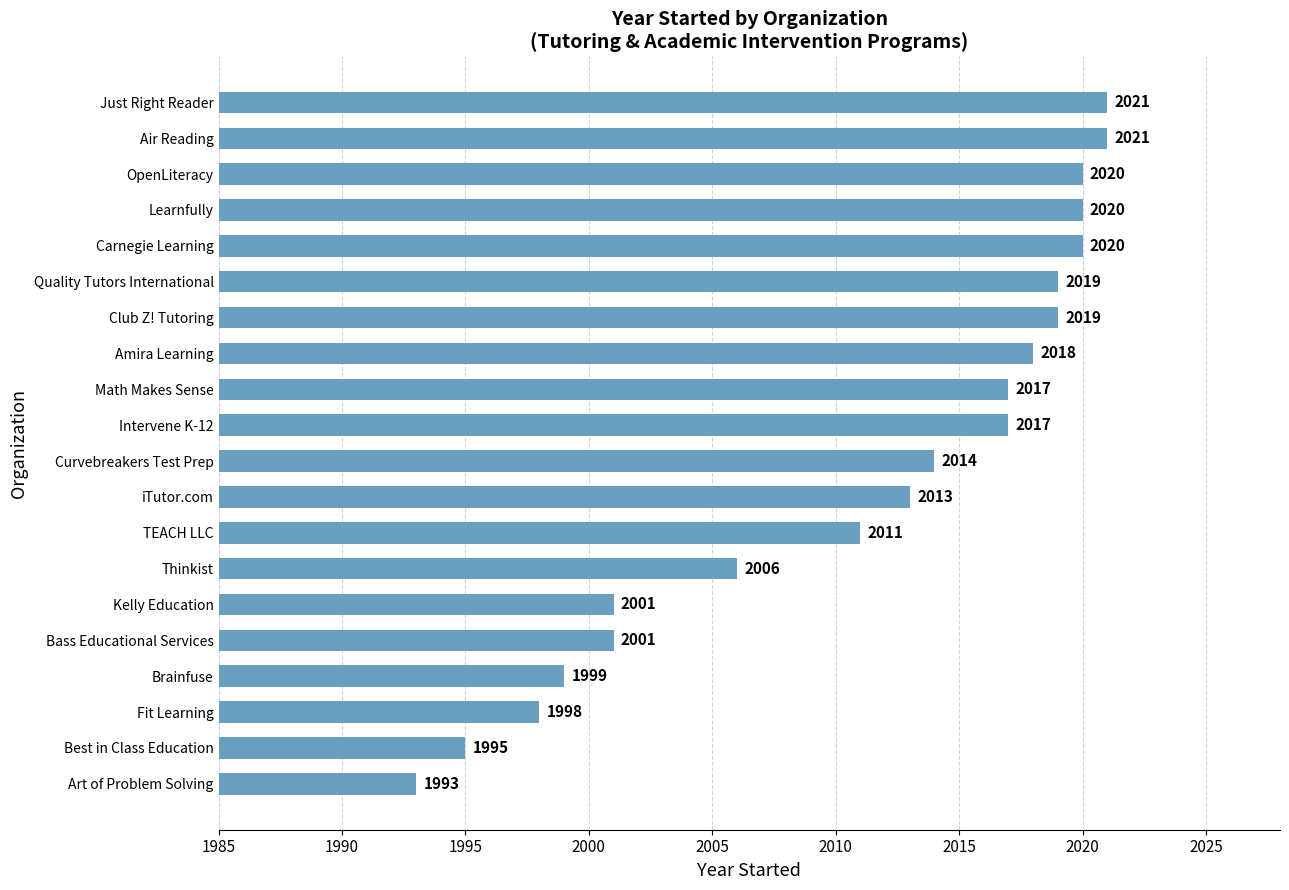

Reading top to bottom, list all the values displayed in this chart.

Just Right Reader=2021	Air Reading=2021	OpenLiteracy=2020	Learnfully=2020	Carnegie Learning=2020	Quality Tutors International=2019	Club Z! Tutoring=2019	Amira Learning=2018	Math Makes Sense=2017	Intervene K-12=2017	Curvebreakers Test Prep=2014	iTutor.com=2013	TEACH LLC=2011	Thinkist=2006	Kelly Education=2001	Bass Educational Services=2001	Brainfuse=1999	Fit Learning=1998	Best in Class Education=1995	Art of Problem Solving=1993